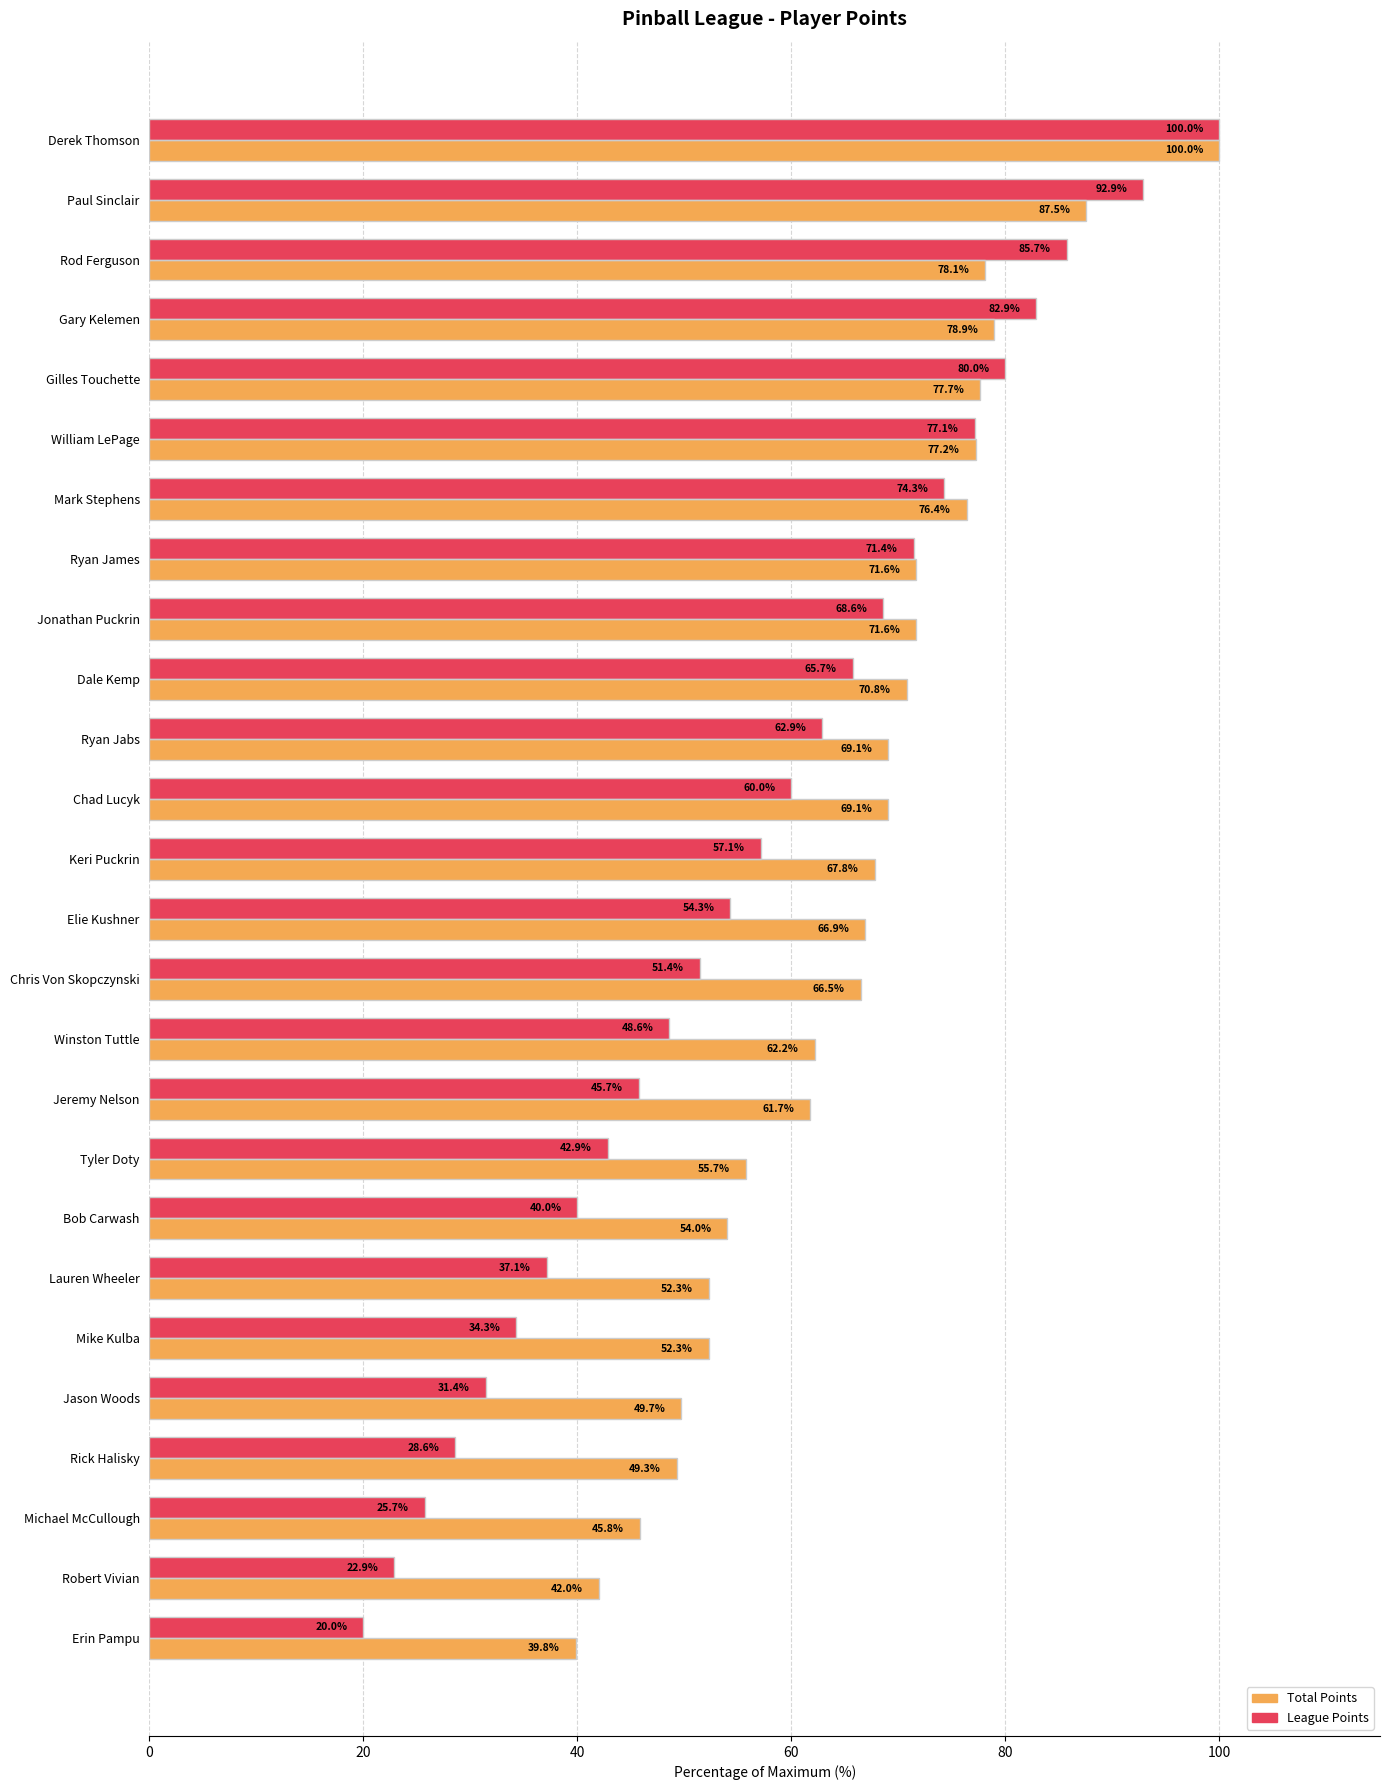

Is it true that Total Points equals 77.2 at William LePage?

True